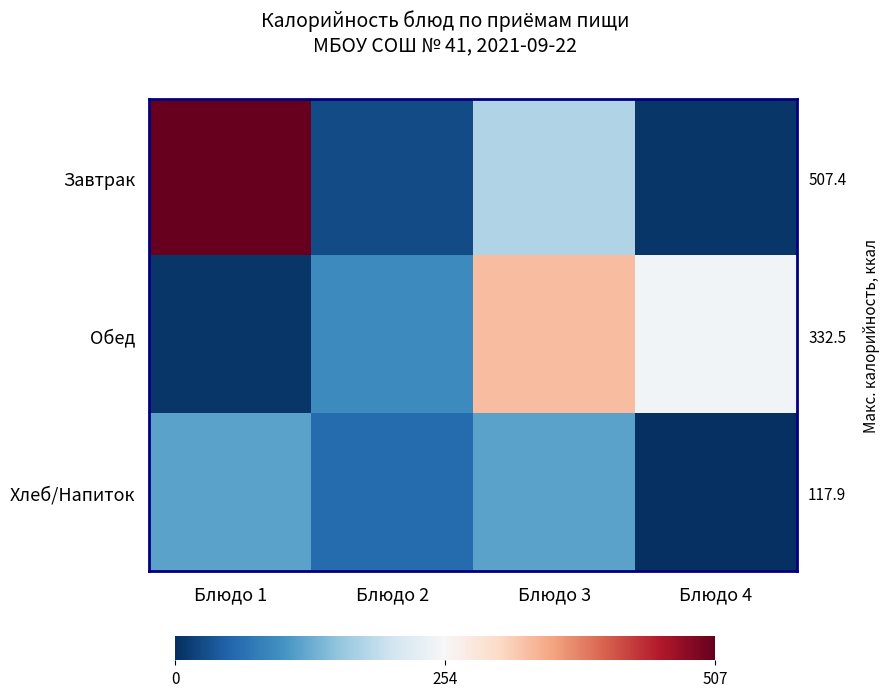

True or false: Завтрак has a value of 27.6 at Блюдо 2.

True